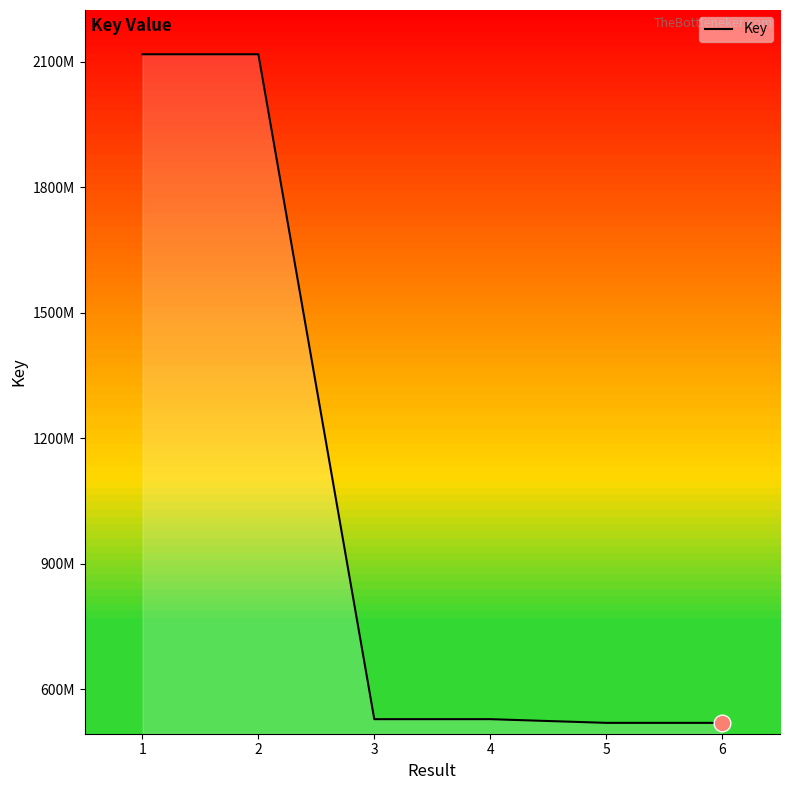

Does the chart have visible grid lines?

No